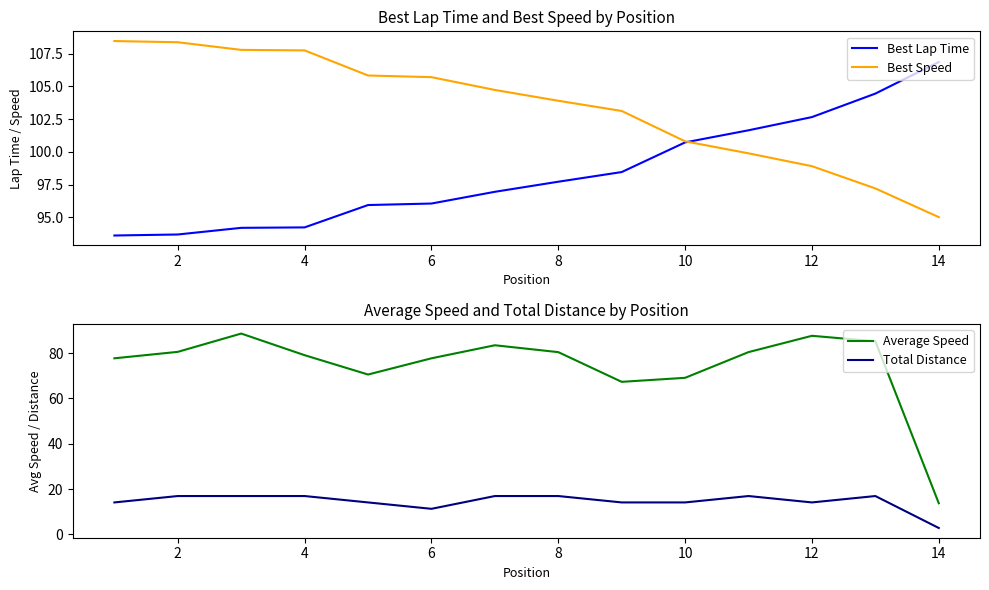

At which label is Total Distance closest to 9?

6